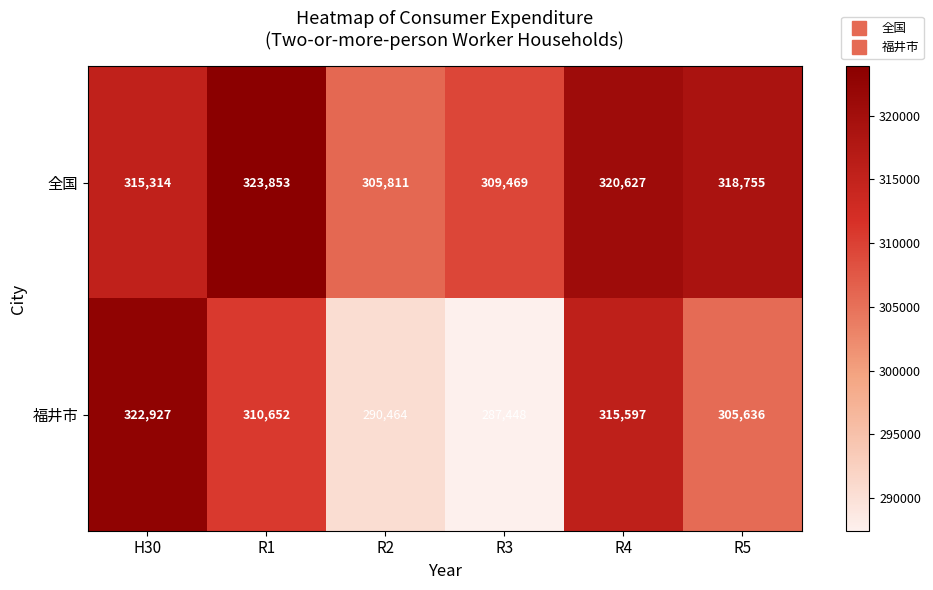

What is the sum of the 全国 values at R2 and R4?

626438